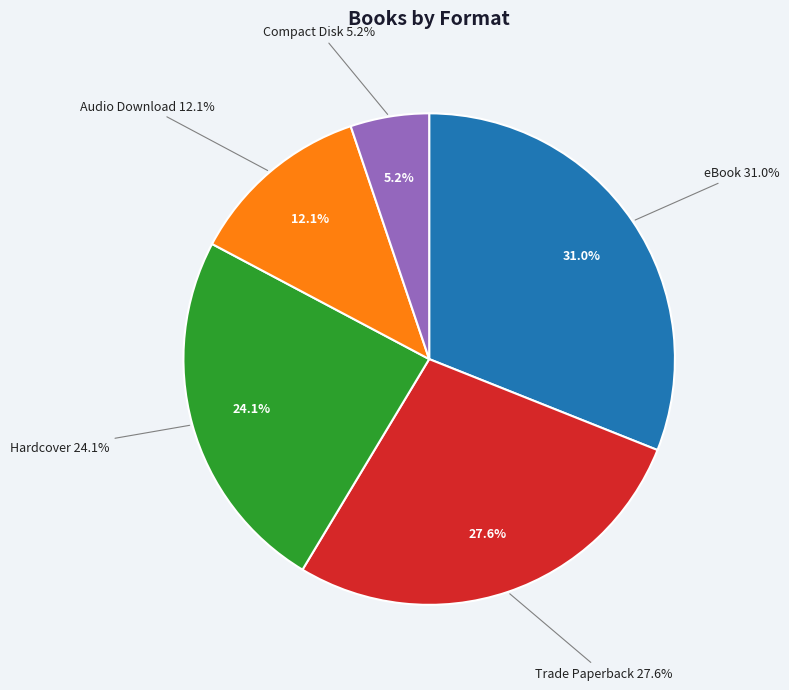

To the nearest percent, what is the difference between the largest and smallest slice percentages?

26%